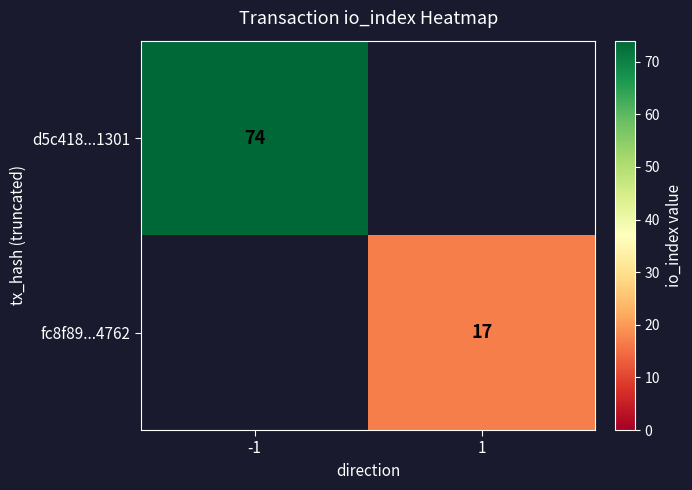

What is the smallest value displayed?

17.0